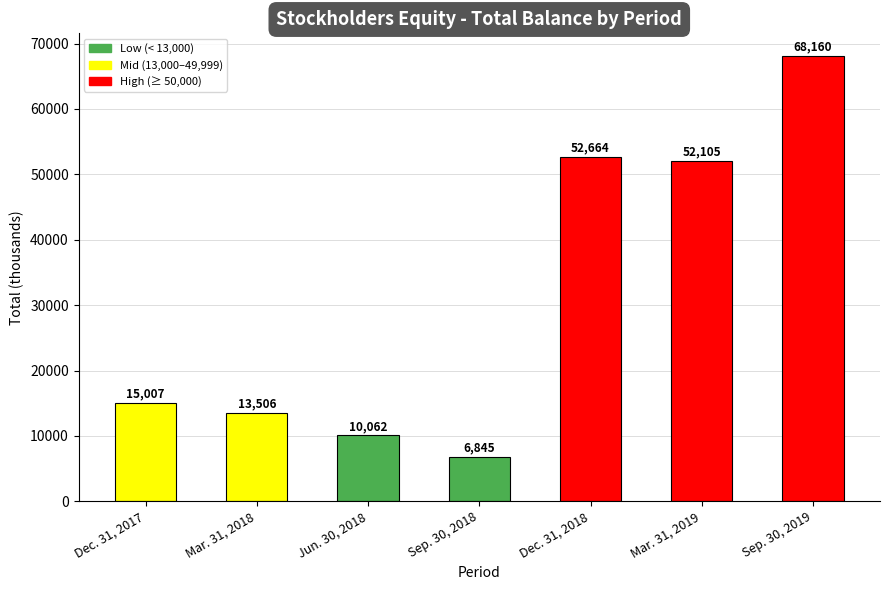

The chart shows a value of 18906 at Dec. 31, 2018. True or false?

False